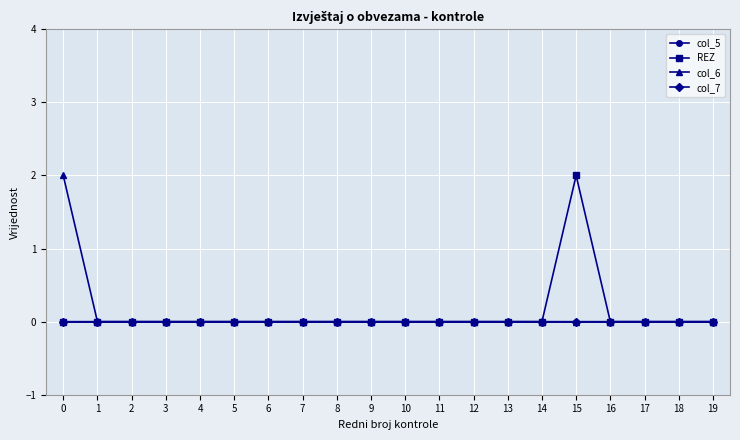

The REZ series shows 1 at 19. True or false?

False